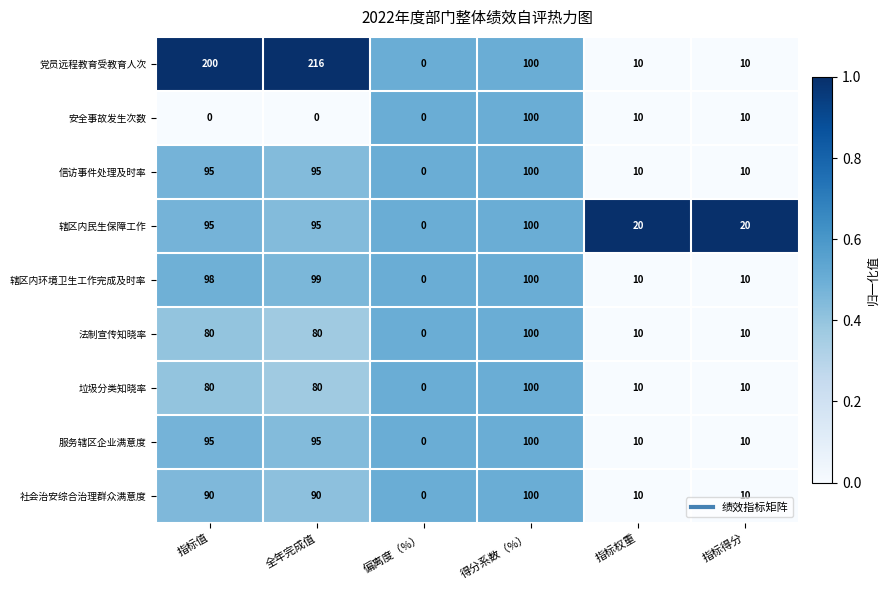

What is the difference between the maximum and minimum values in the 社会治安综合治理群众满意度 series?

100